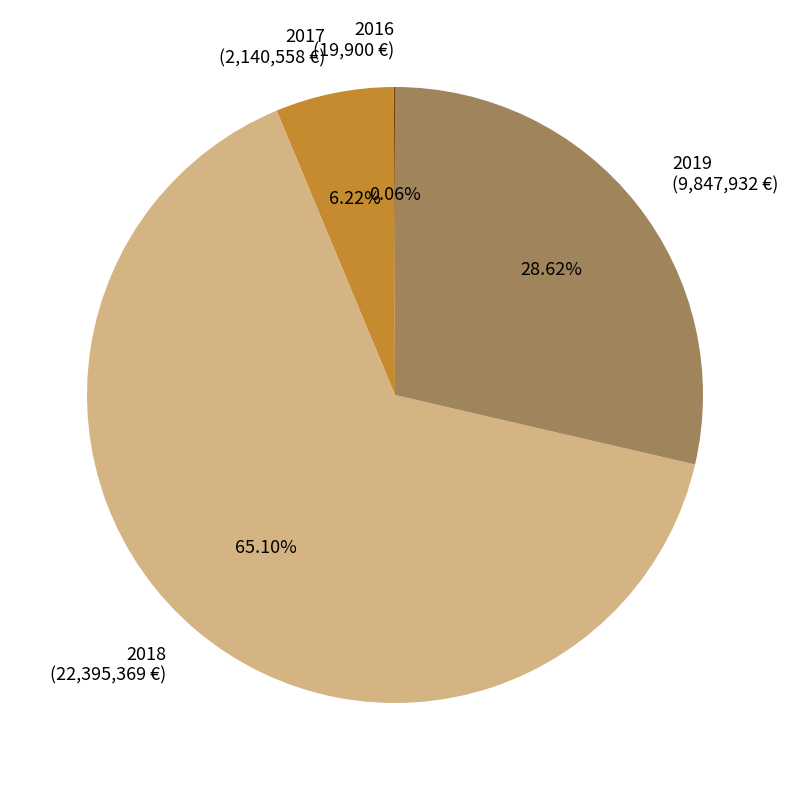

Which has a higher value, 2019 (9,847,932 €) or 2017 (2,140,558 €)?

2019 (9,847,932 €)